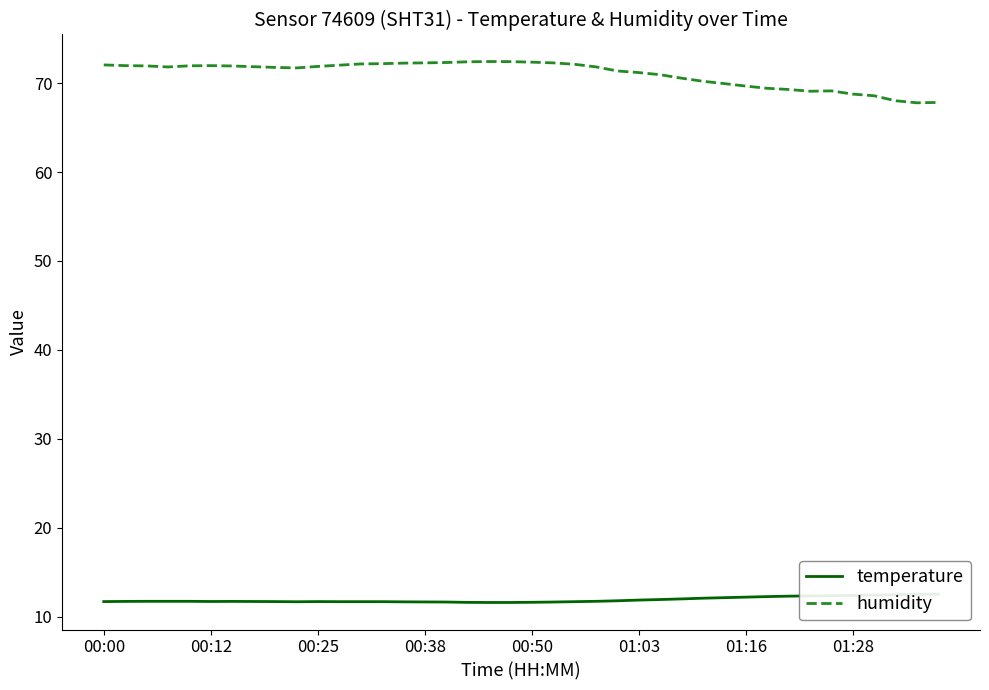

Which series has the largest total across all categories?

humidity